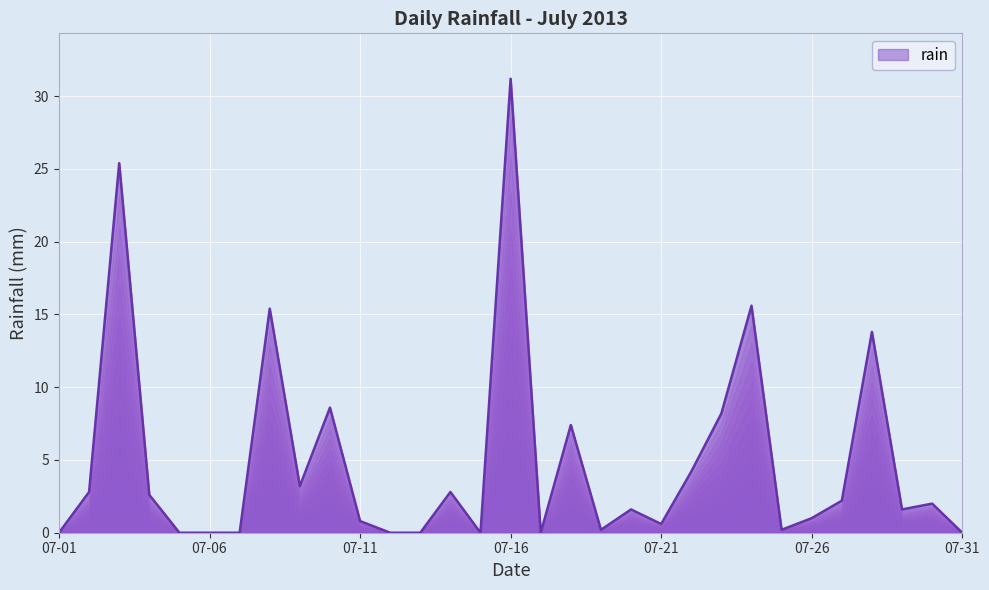

What is the difference between the maximum and minimum values?

31.2